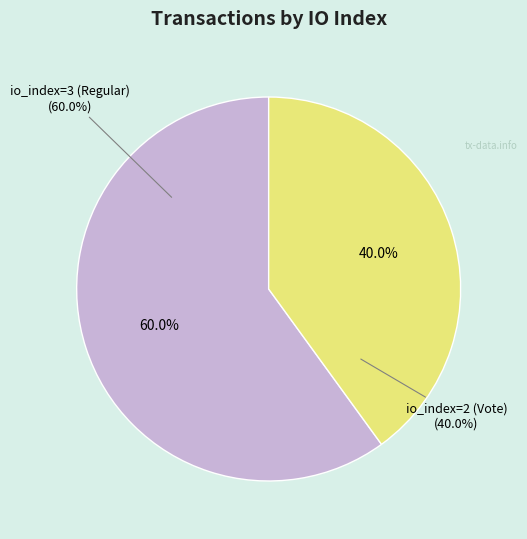

Is io_index=3 (Regular) the majority of the pie?

Yes